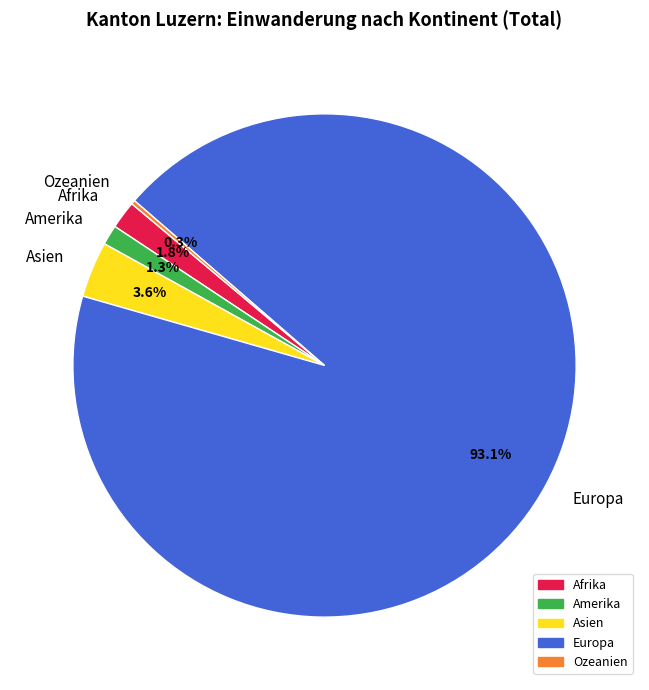

Combined, what portion of the pie is Amerika and Asien?

4.9%